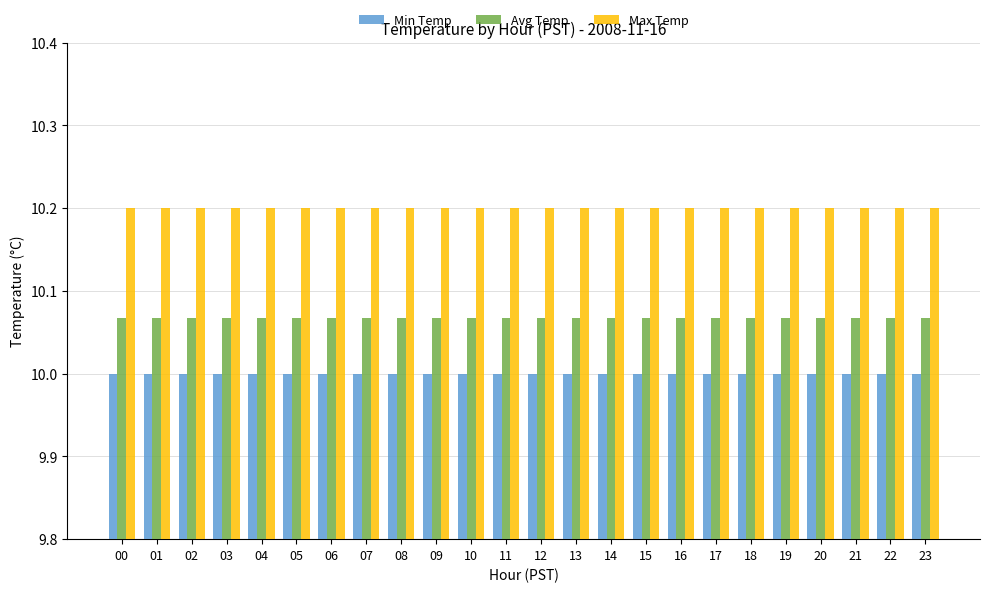

Which series has the largest total across all categories?

Max Temp